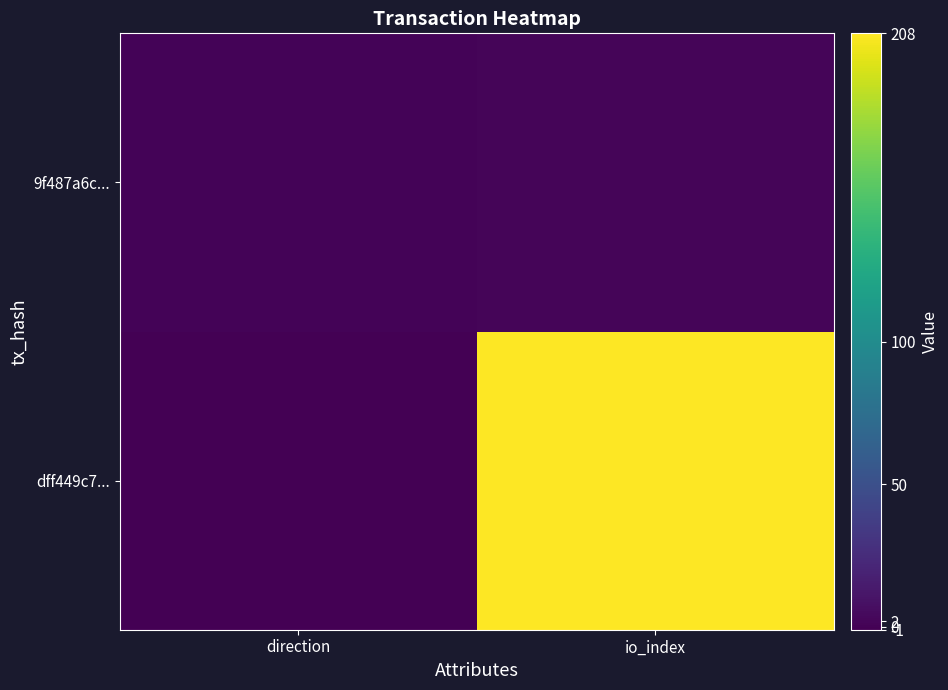

How many data points does each series have?

2